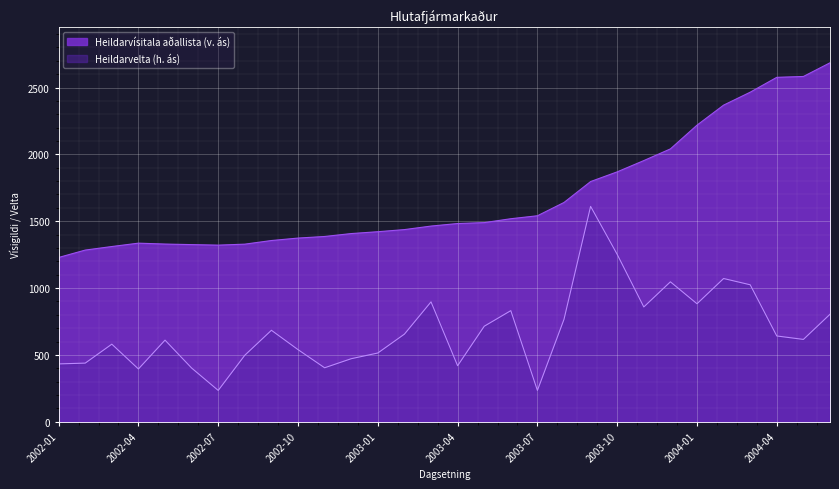

What is the label of the 8th point from the right?

2003-11